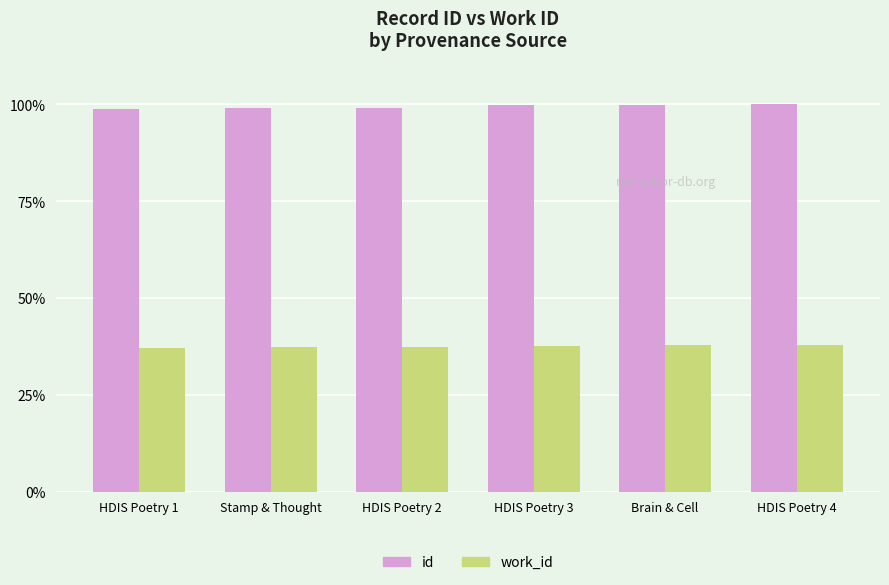

What position from the right is Stamp & Thought?

5